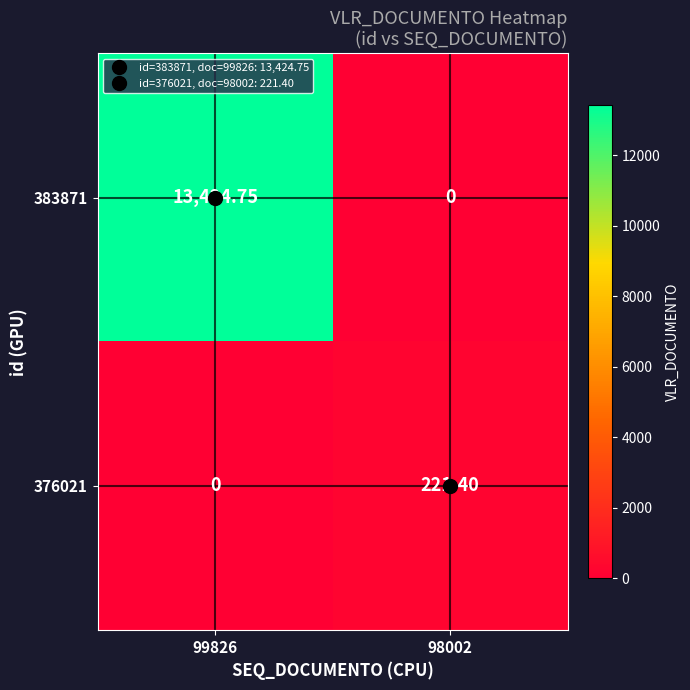

Which series changed the most between 99826 and 98002?

383871